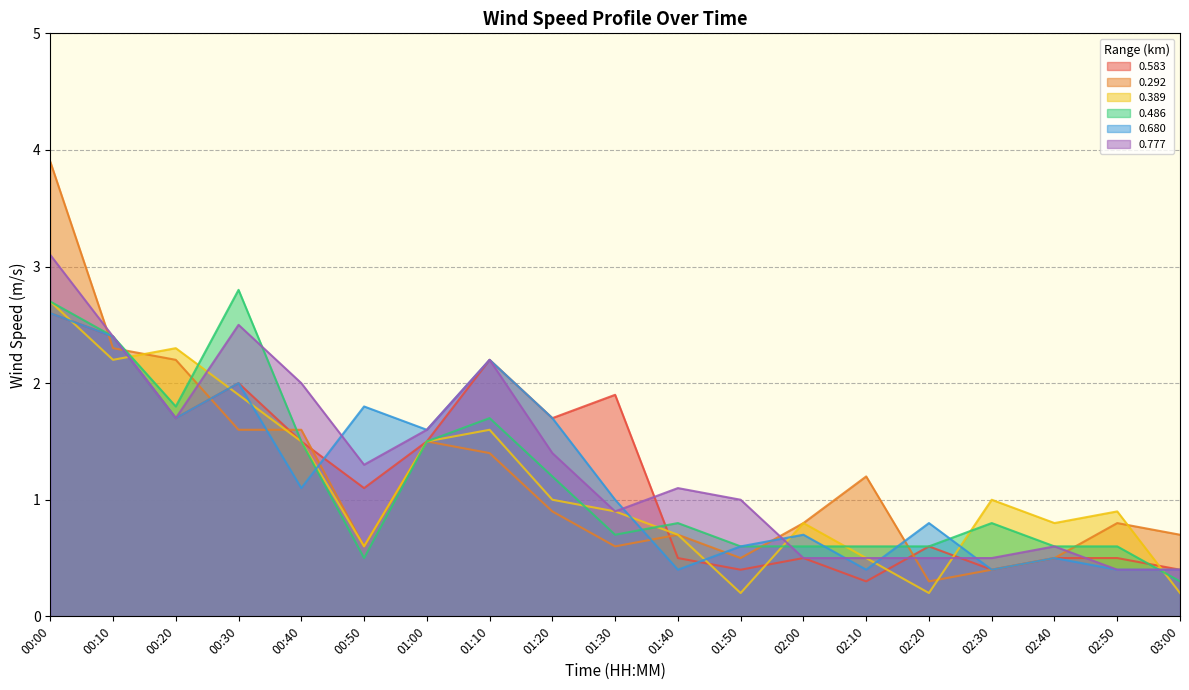

What is the sum of all 0.292 values?

22.5